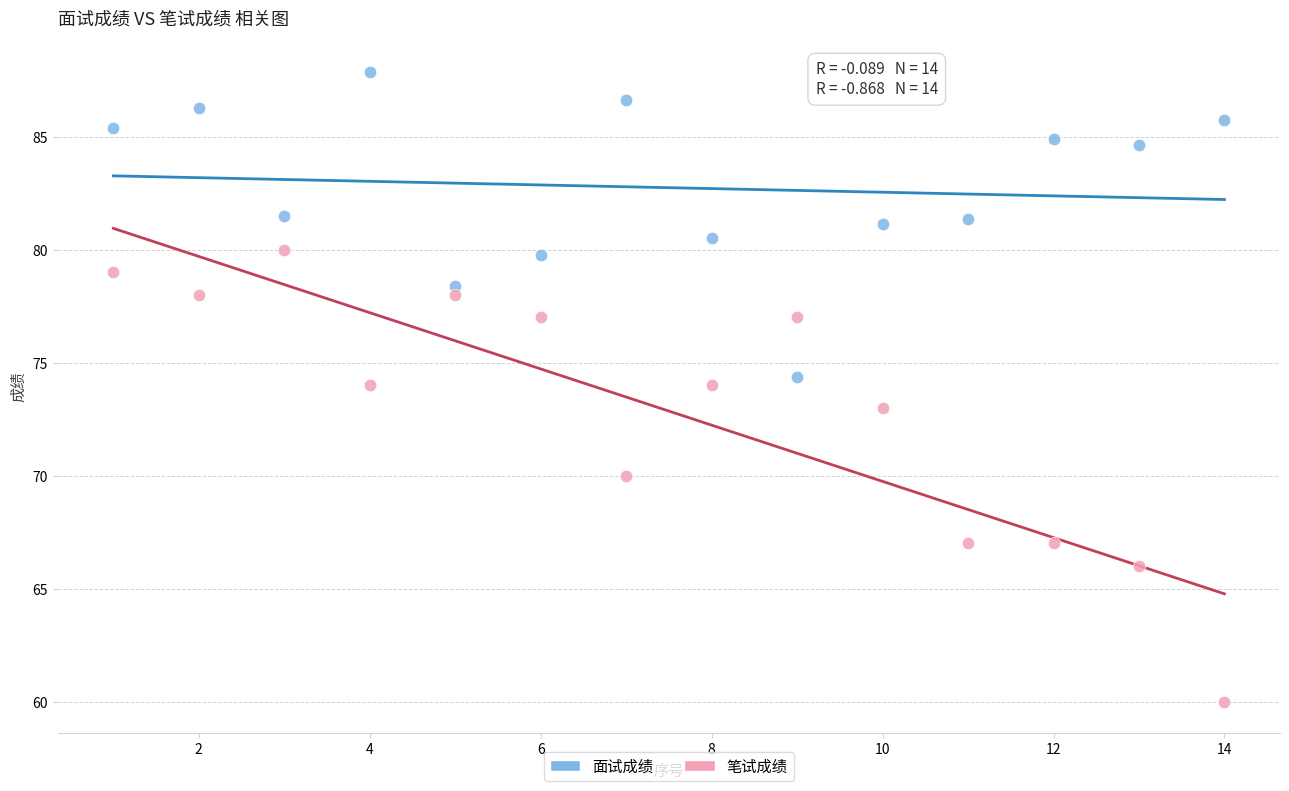

Which series reaches the maximum Y coordinate?

面试成绩